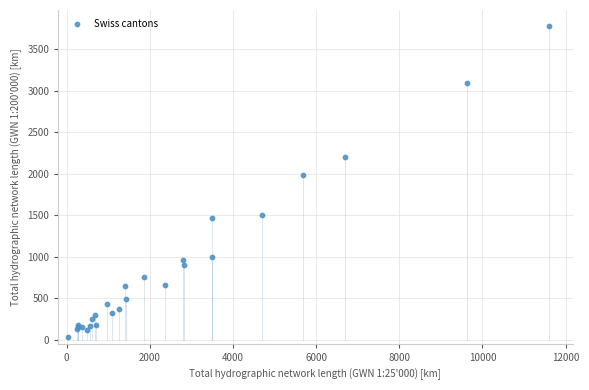

What Y value in the scatter plot is closest to 1904?

1979